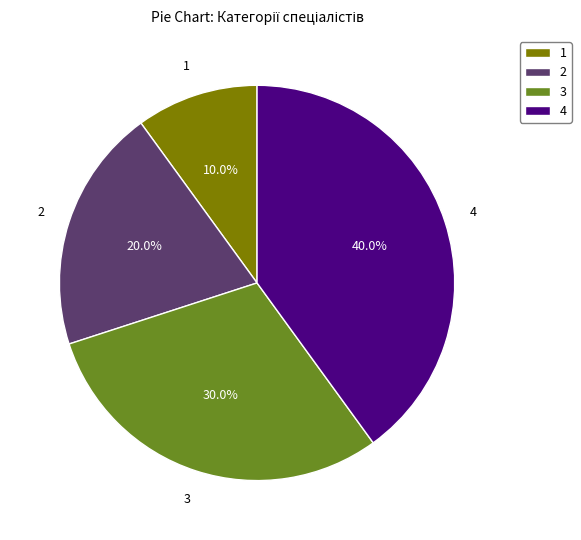

What is the largest slice in the pie chart?

4